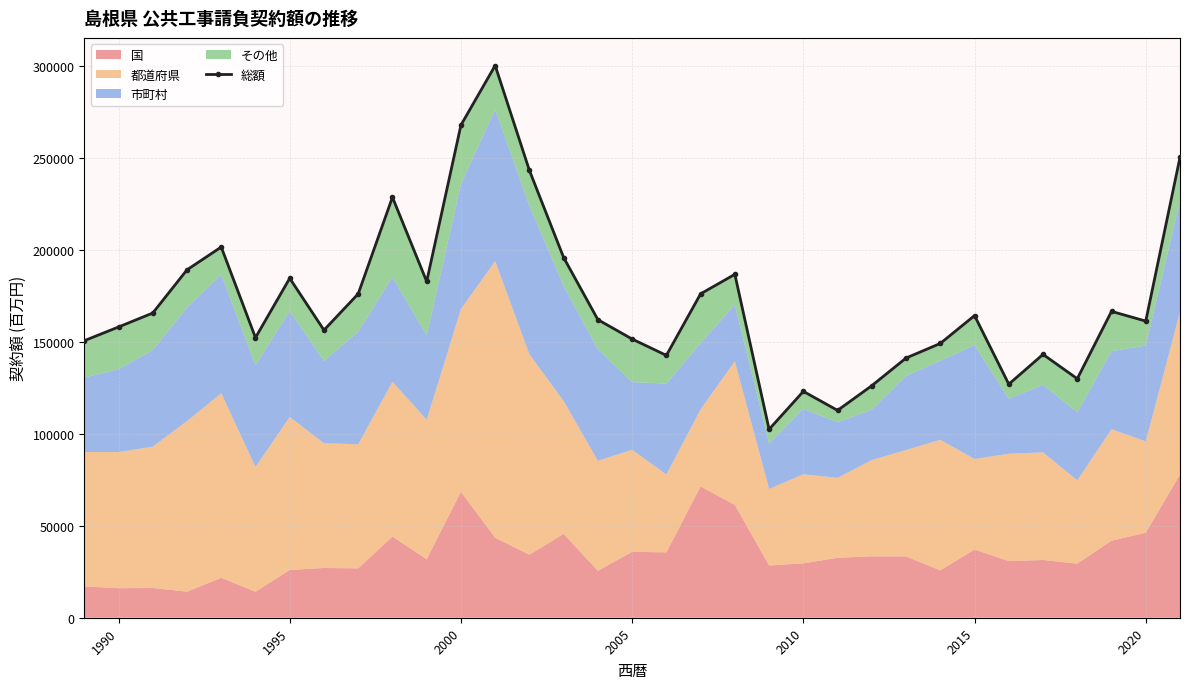

What is the minimum value shown in the chart?

102392